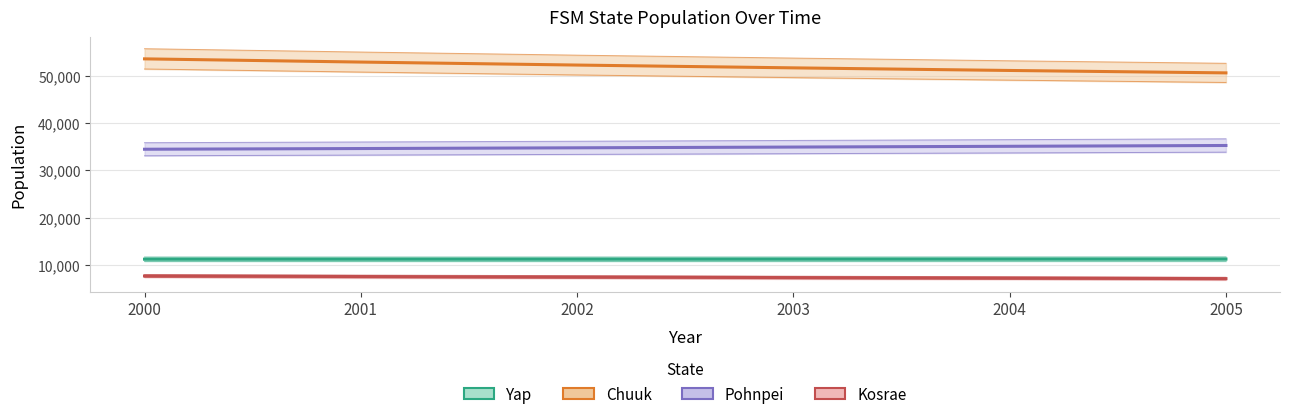

Reading left to right, what are all the values shown in this chart?

Yap: 2000=11241.0	2001=11238.5	2002=11239.9	2003=11245.2	2004=11254.1	2005=11266.5
Chuuk: 2000=53595.0	2001=52917.6	2002=52283.7	2003=51691.8	2004=51140.7	2005=50629.7
Pohnpei: 2000=34486.0	2001=34633.7	2002=34787.0	2003=34945.6	2004=35109.4	2005=35278.3
Kosrae: 2000=7686.0	2001=7571.1	2002=7458.1	2003=7346.8	2004=7237.3	2005=7129.6